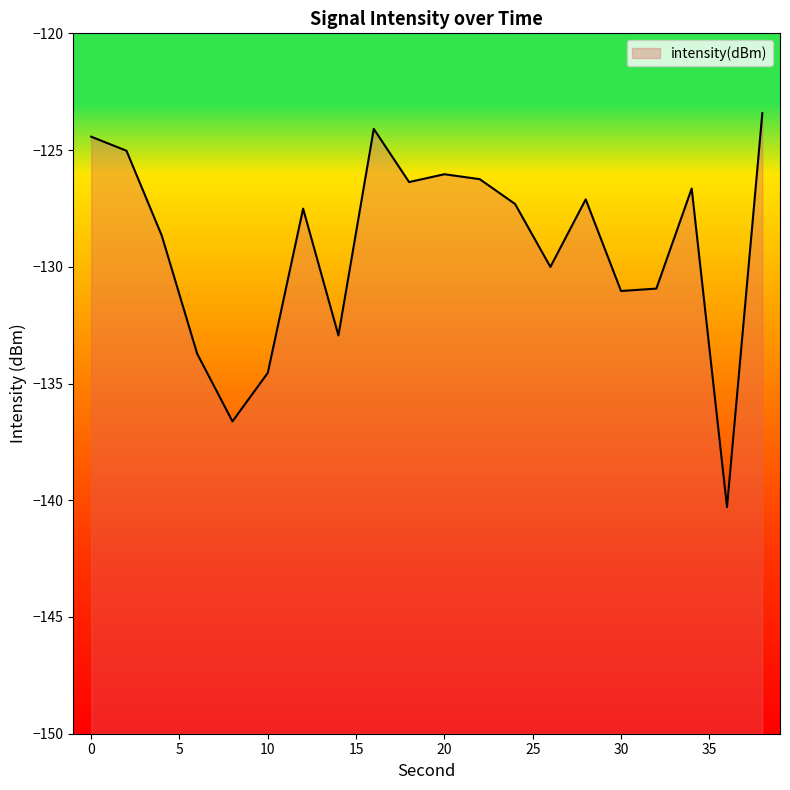

How many points are lower than both their immediate neighbors (excluding endpoints)?

6